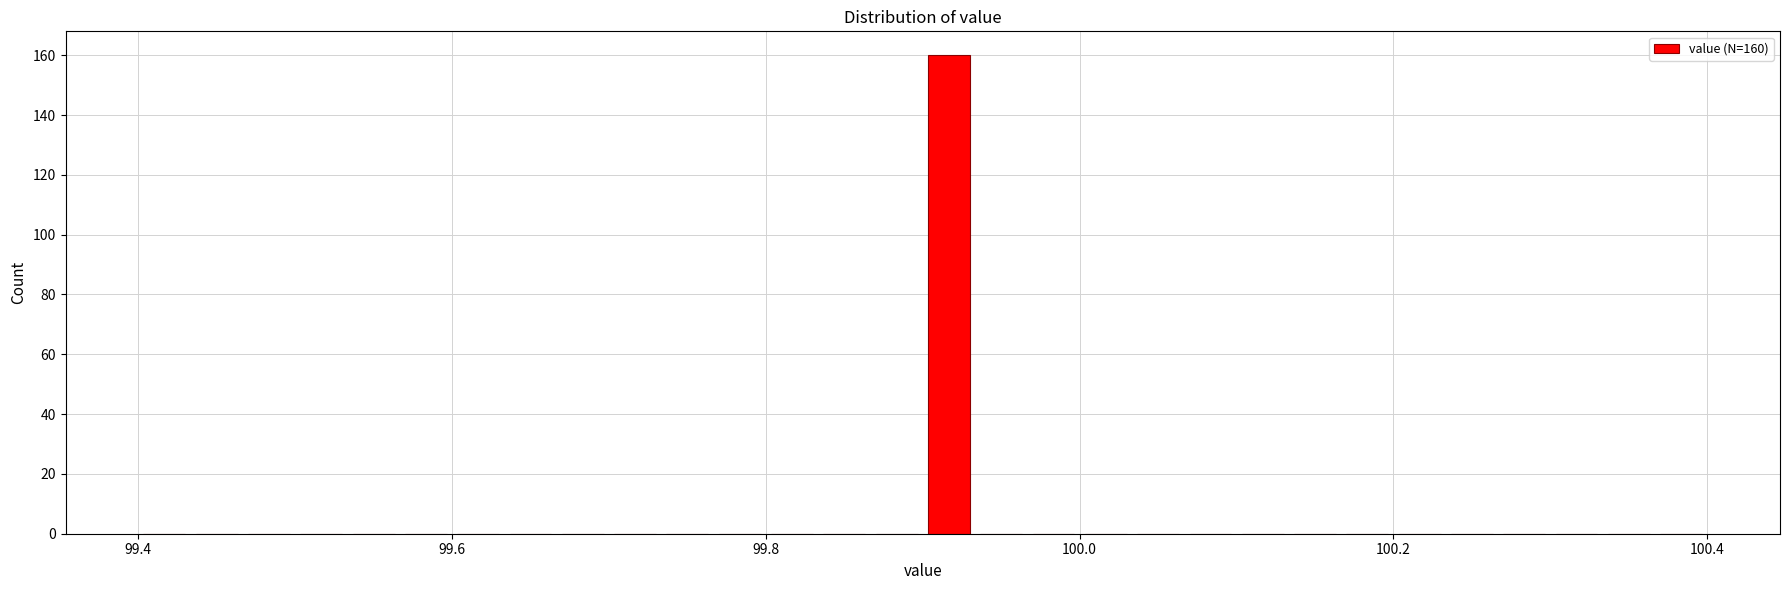

Around what value on the x-axis is the tallest bar? Give the approximate position of its centre, as read against the axis.

99.92